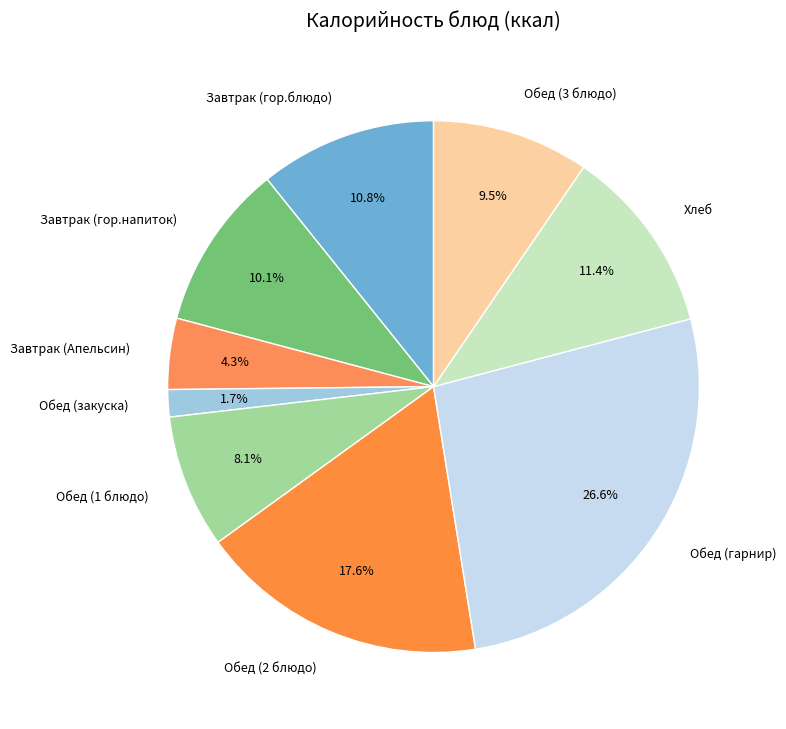

Is it true that Обед (1 блюдо) is 8% of the pie?

True